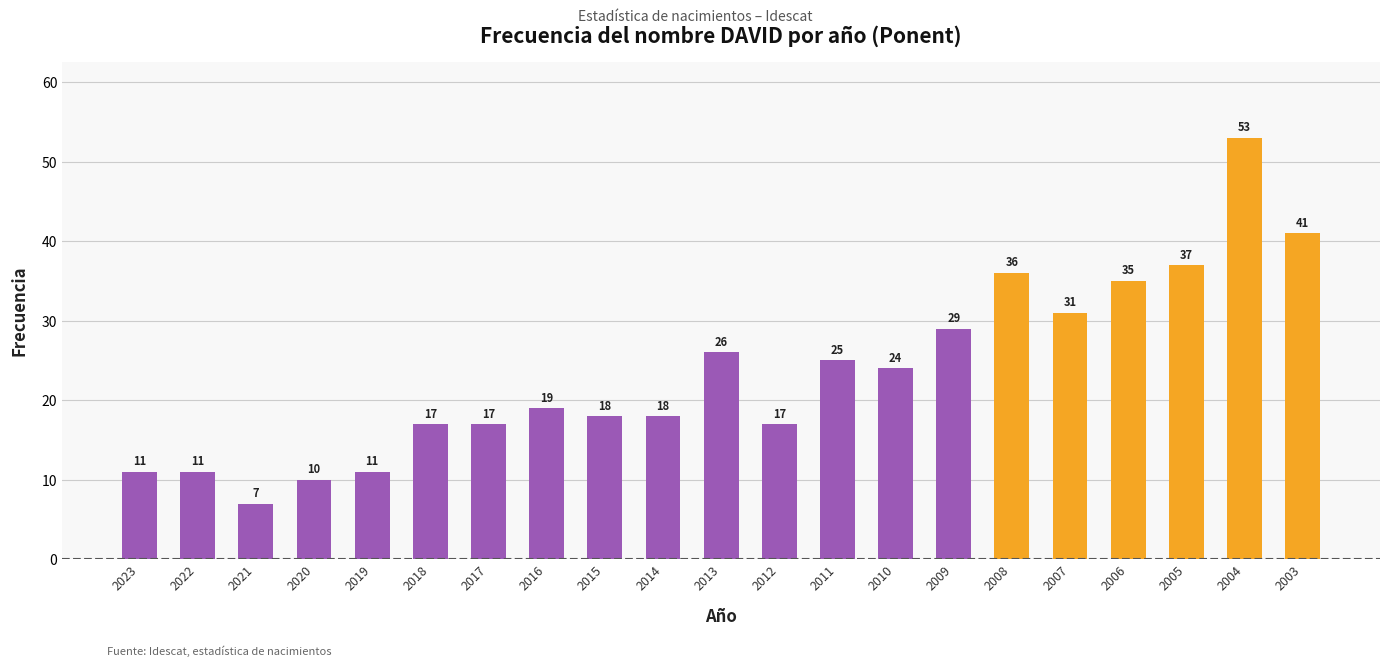

Which category has the lowest value across all series?

2021